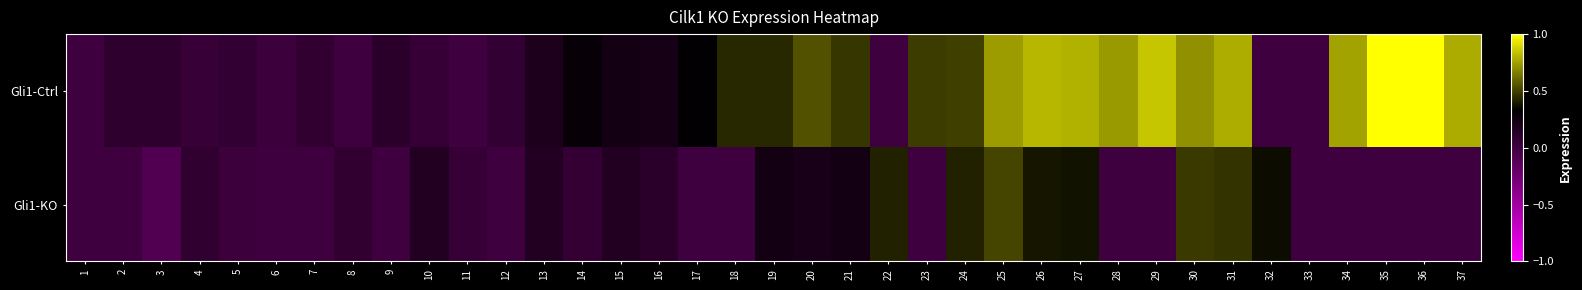

What is the difference between the highest and lowest values at 14?

0.2